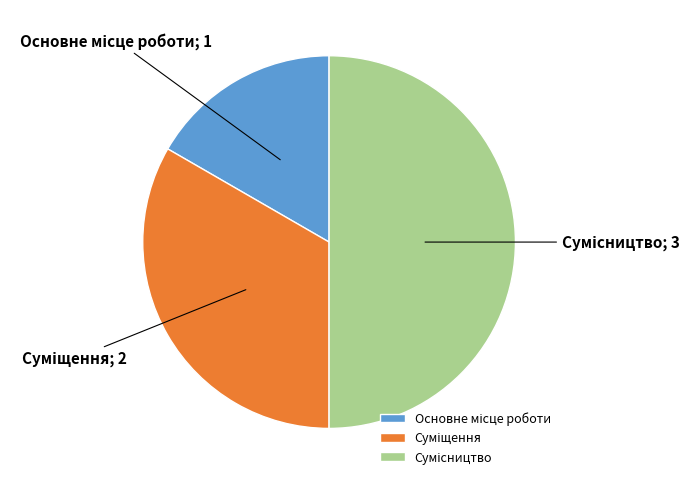

How many segments does this pie chart have?

3